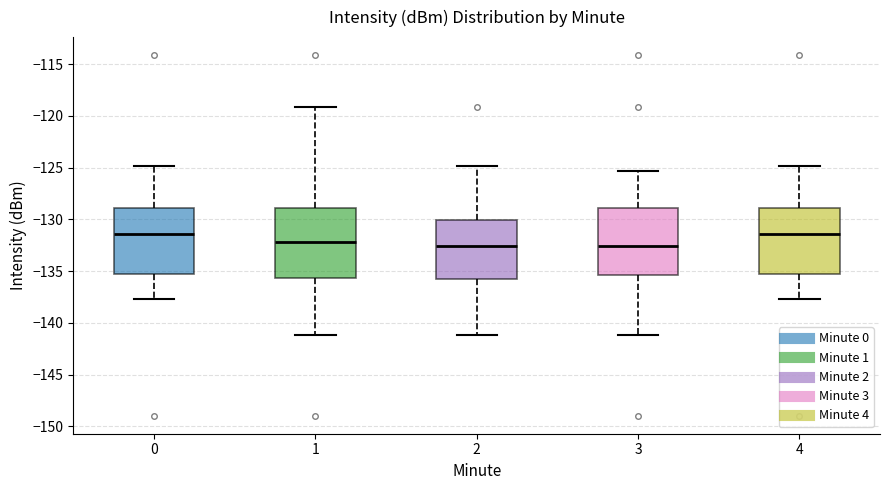

Where does the lower whisker of the box at x = 1 end on the y-axis? The values are not printed on the chart, so give them approximately, as read against the axis.

-141.0